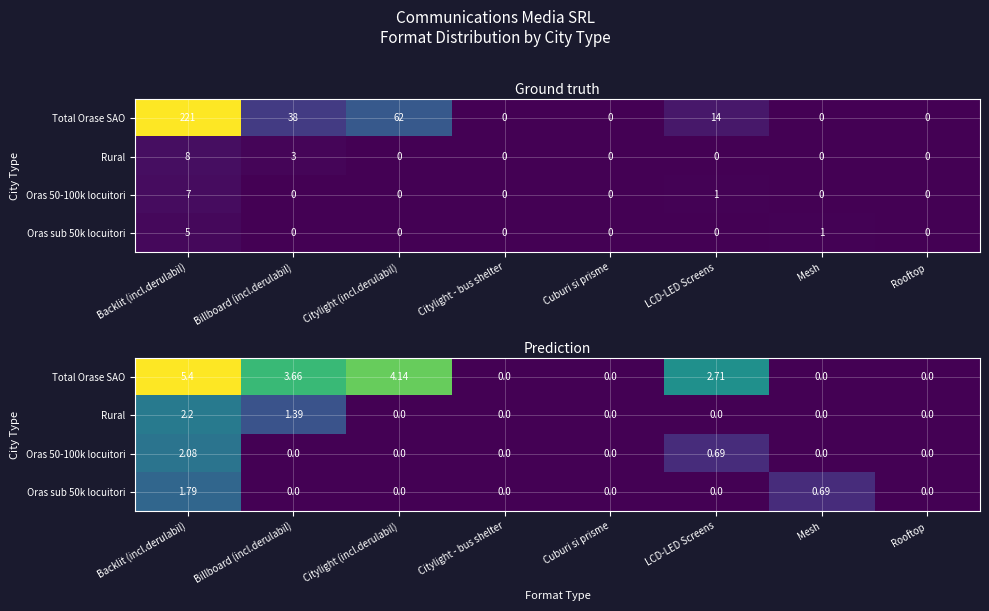

At which category is the sum across all series the highest?

Backlit (incl.derulabil)